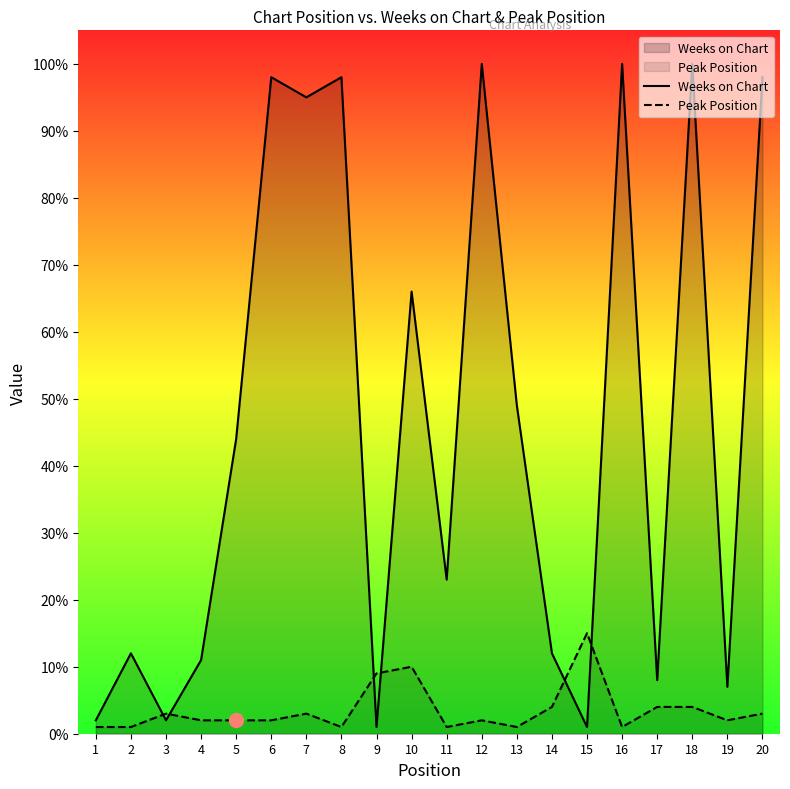

At which category does the chart reach its peak across all series?

12